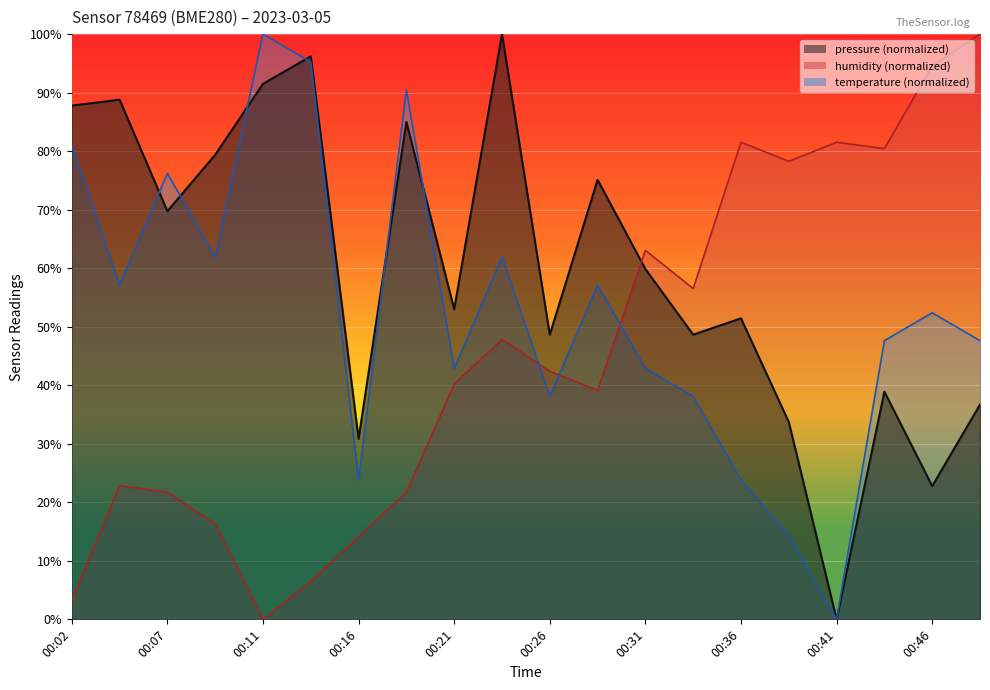

Reading left to right, what are all the values shown in this chart?

pressure: 87.8	88.8	69.7	79.4	91.5	96.2	30.8	85.0	53.0	100.0	48.6	75.1	59.9	48.6	51.4	33.7	0.0	38.9	22.8	36.7
humidity: 3.3	22.8	21.7	16.3	0.0	6.5	14.1	21.7	40.2	47.8	42.4	39.1	63.0	56.5	81.5	78.3	81.5	80.4	94.6	100.0
temperature: 81.0	57.1	76.2	61.9	100.0	95.2	23.8	90.5	42.9	61.9	38.1	57.1	42.9	38.1	23.8	14.3	0.0	47.6	52.4	47.6